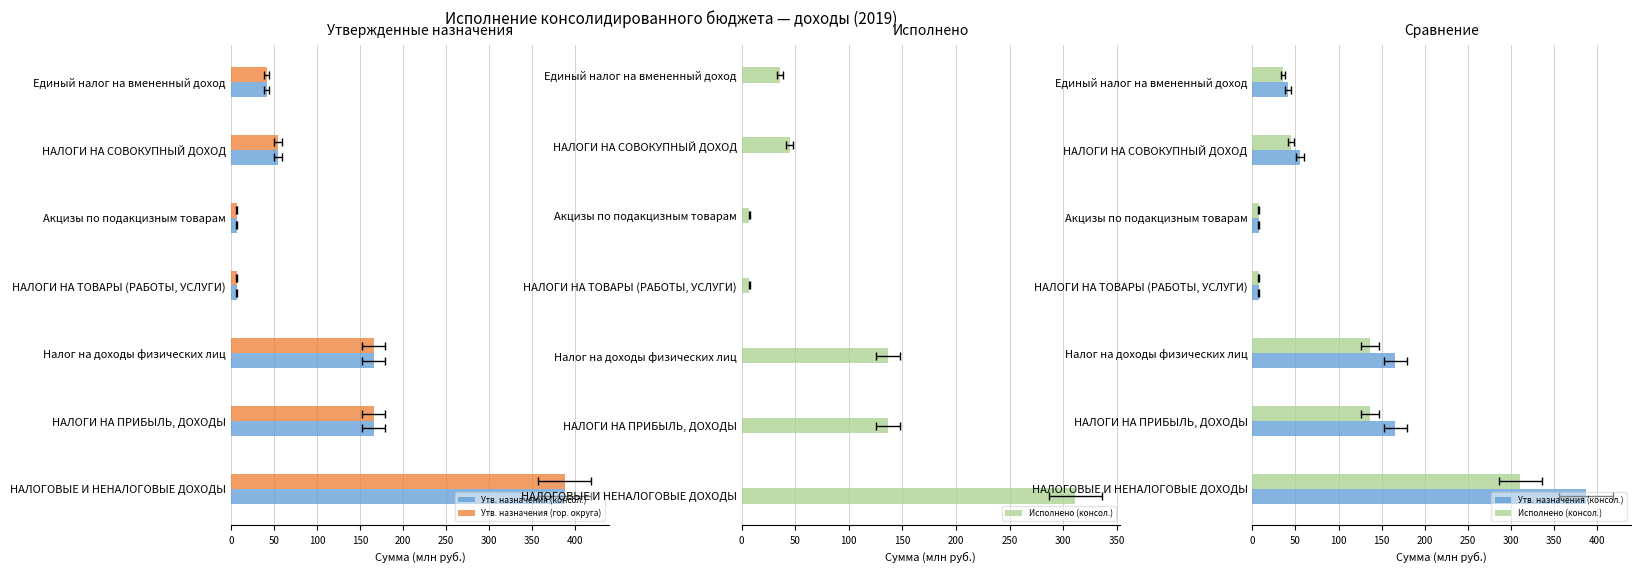

True or false: Исполнено (консол.) has a value of 29.0 at НАЛОГИ НА СОВОКУПНЫЙ ДОХОД.

False